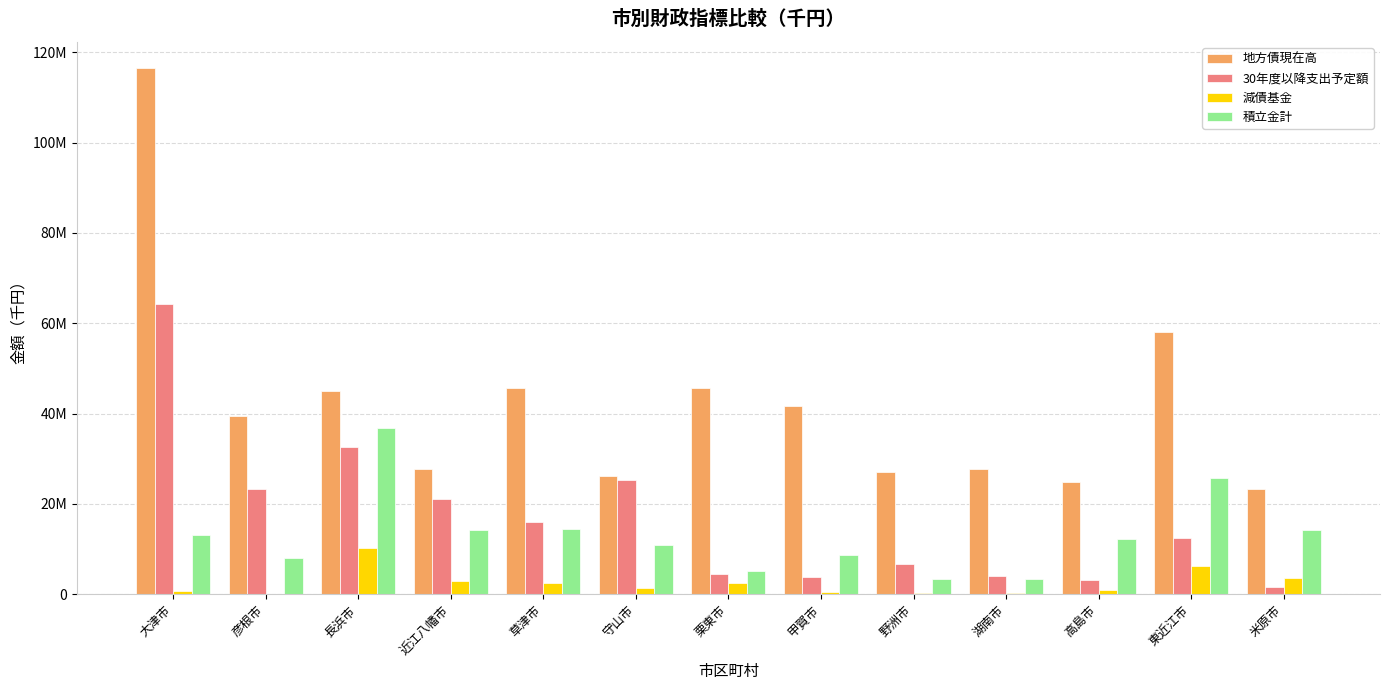

The 積立金計 series shows 5096117 at 栗東市. True or false?

True